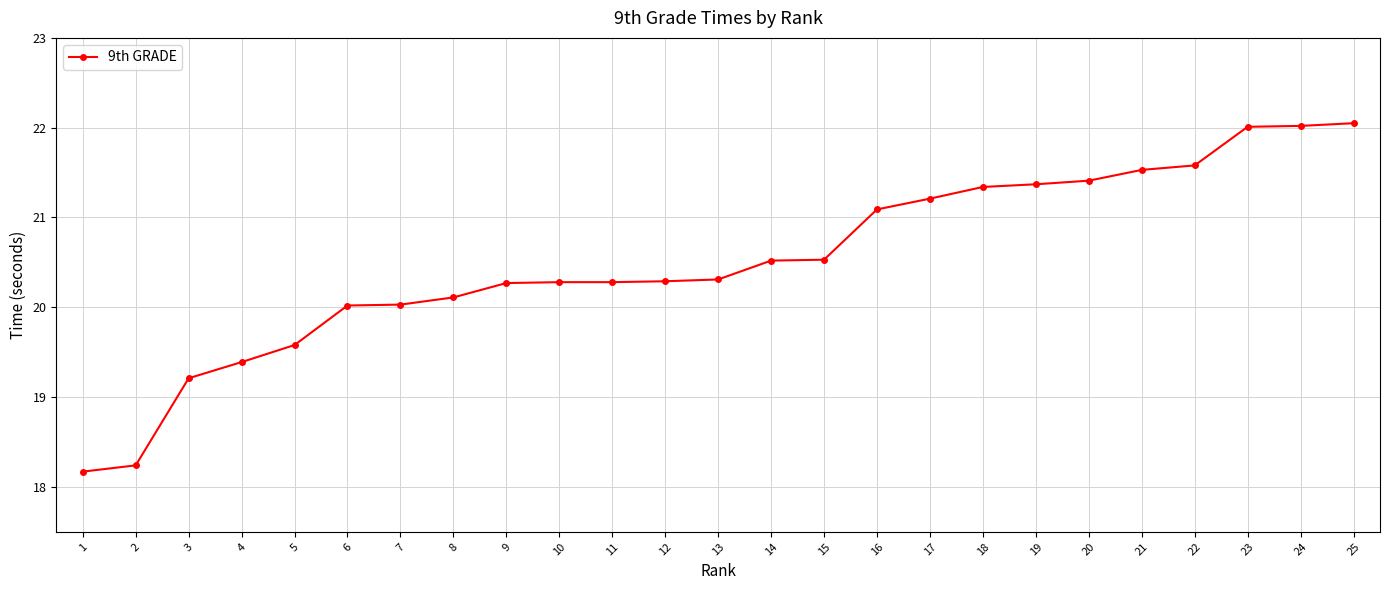

Between 10 and 23, which is larger?

23